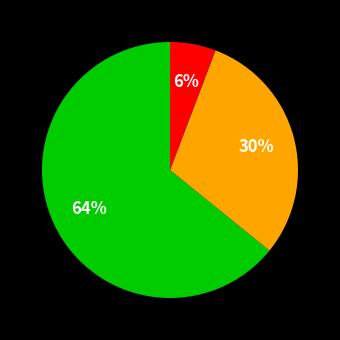

Is there any slice that represents more than half of the pie?

Yes